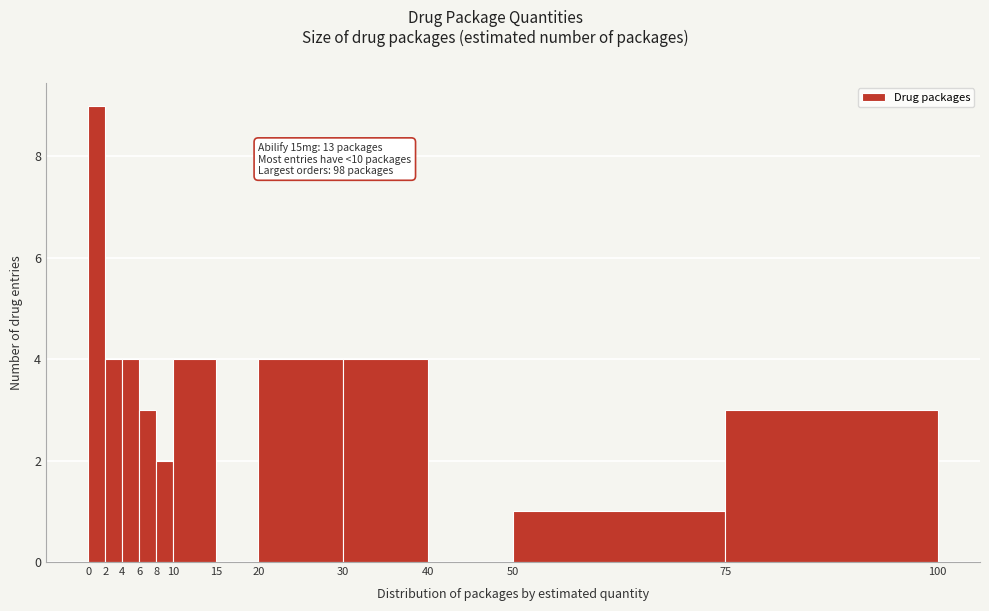

Over which range of the x-axis is the bar tallest?

0 to 2